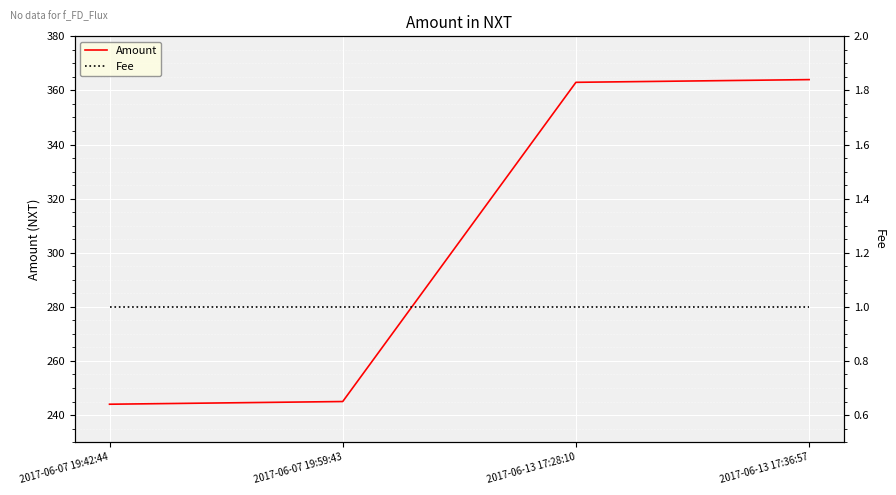

Which series has the widest spread of values?

Amount